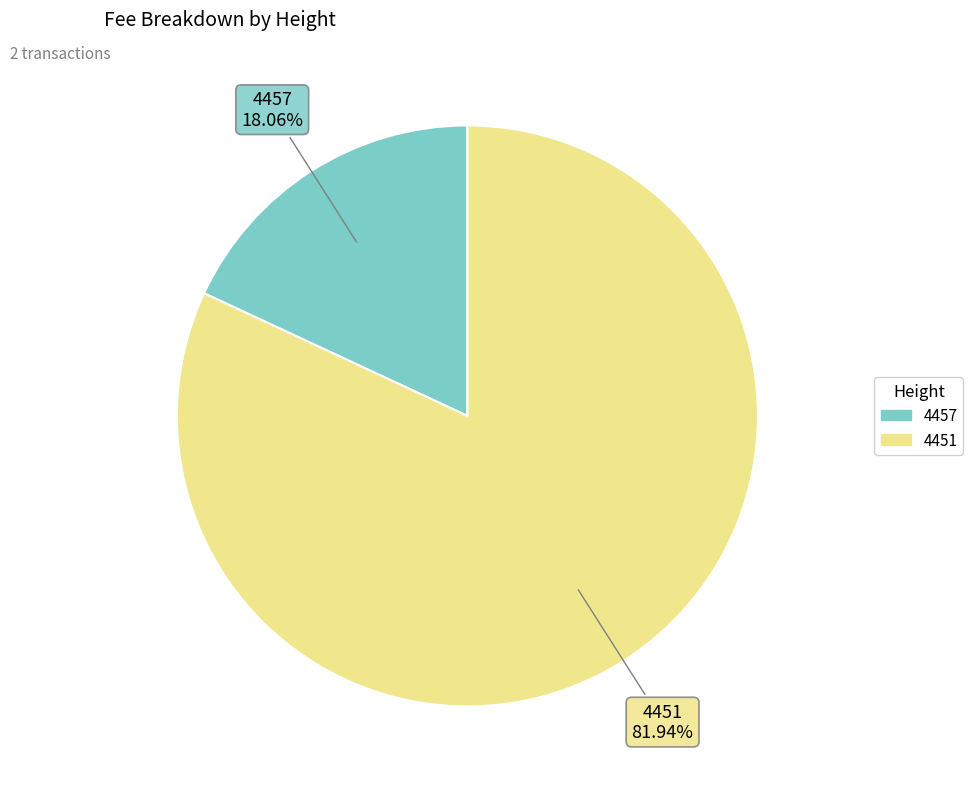

How many segments does this pie chart have?

2